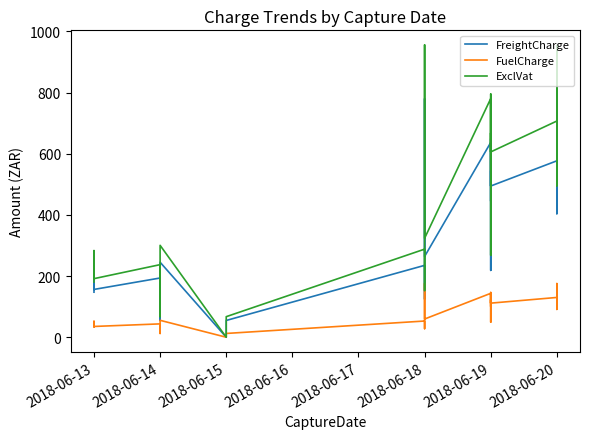

What is the average value of the FreightCharge series?

373.3